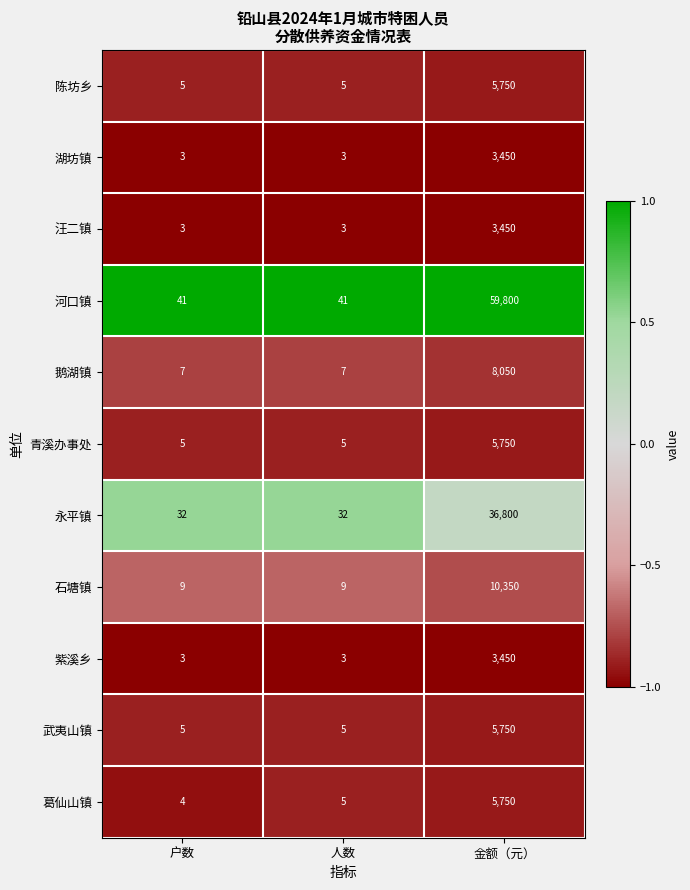

Which series changed the most between 人数 and 金额（元）?

河口镇